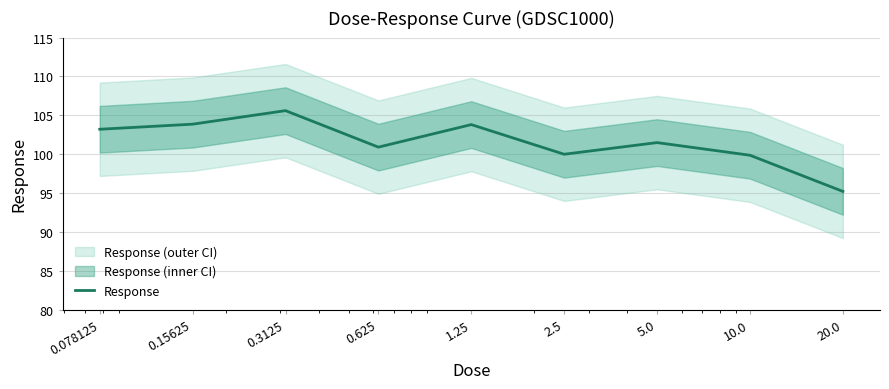

Between 5.0 and 0.078125, which is larger?

0.078125